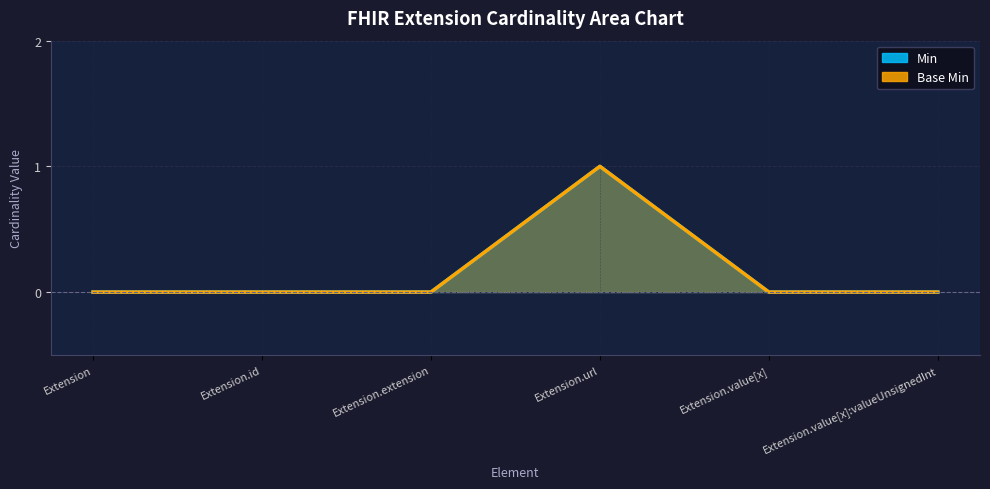

True or false: Base Min has more than 1 interior local peaks.

False